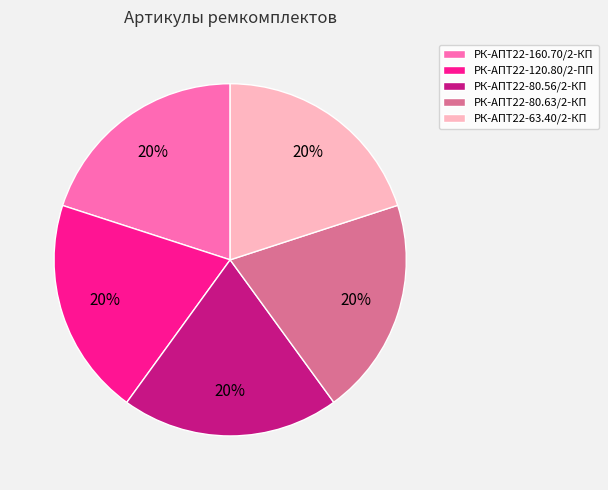

To the nearest percent, what percentage of the pie is РК-АПТ22-80.63/2-КП?

20%